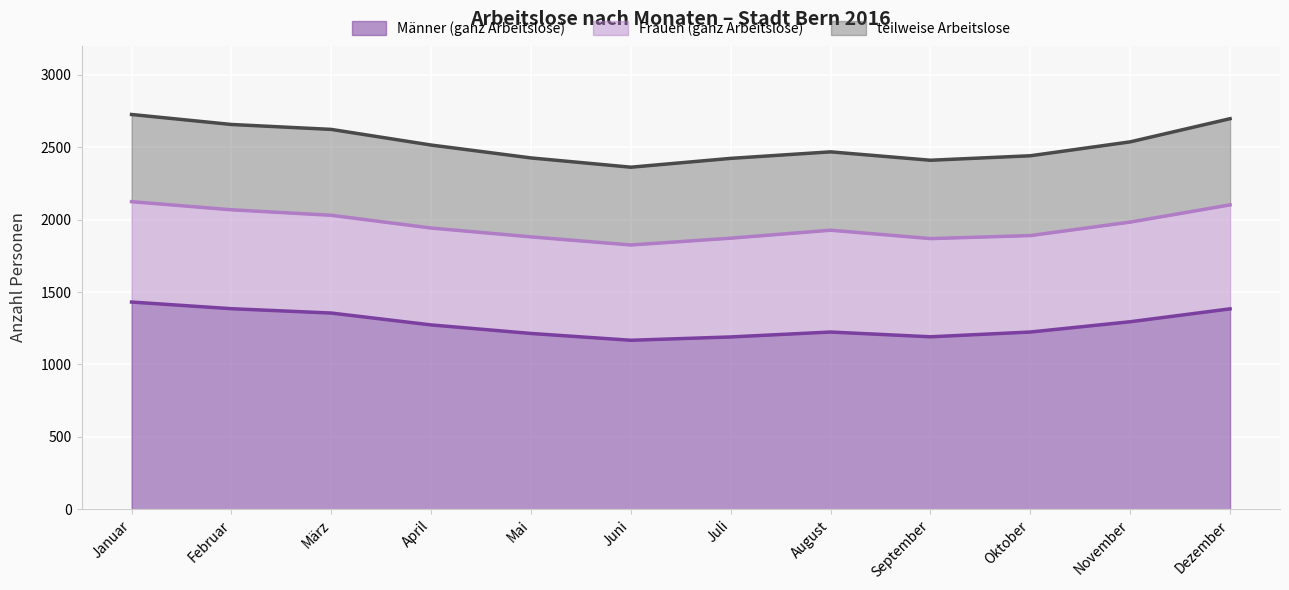

Which series has the largest total across all categories?

Männer (ganz Arbeitslose)